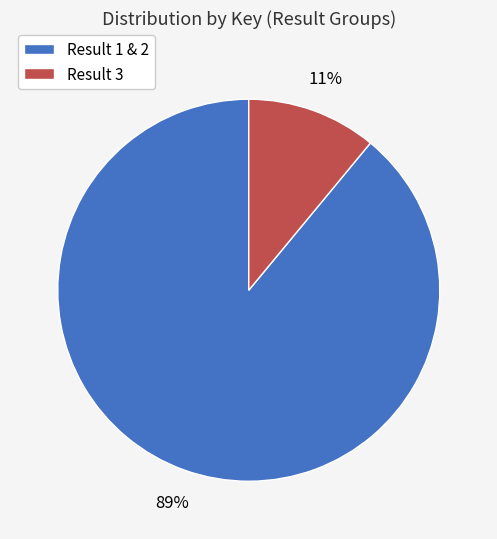

Approximately how many times larger is the value at Result 1 & 2 compared to Result 3?

8.1